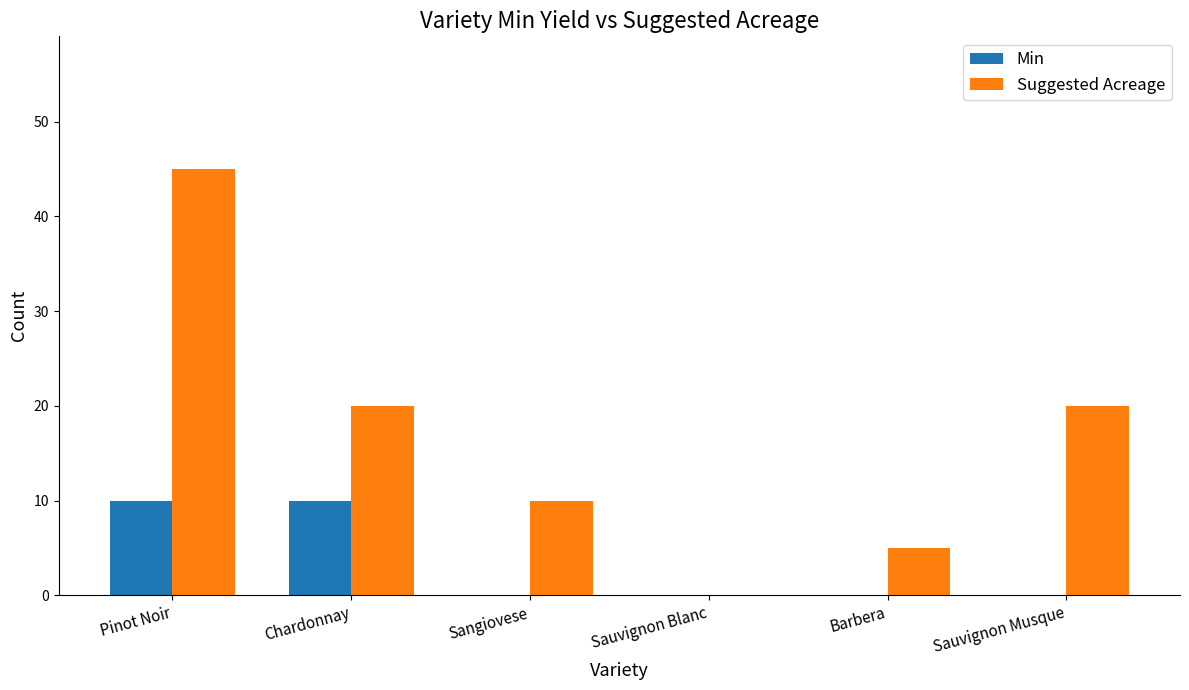

At which category is the sum across all series the highest?

Pinot Noir